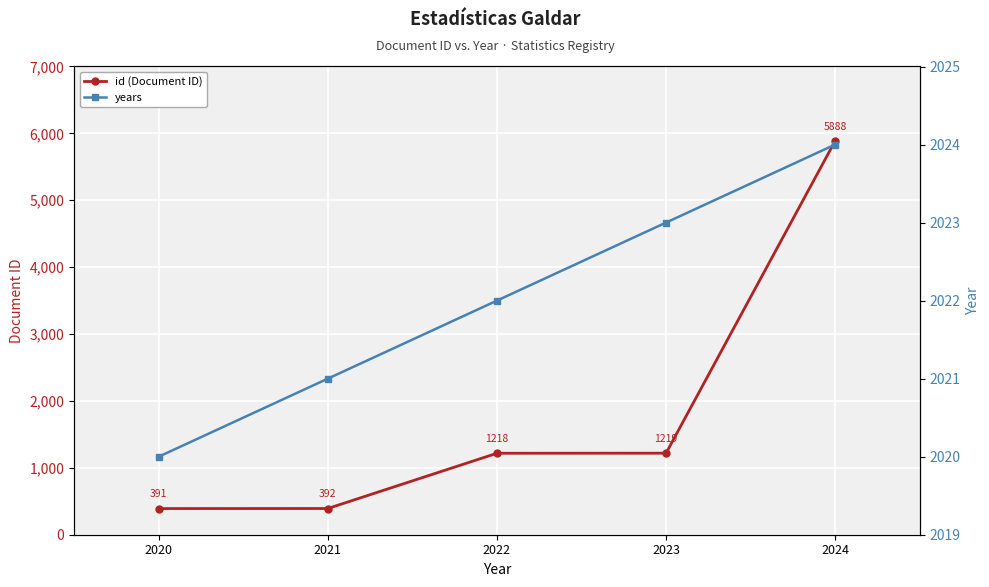

What is the spread (max minus min) of values at 2020?

1629